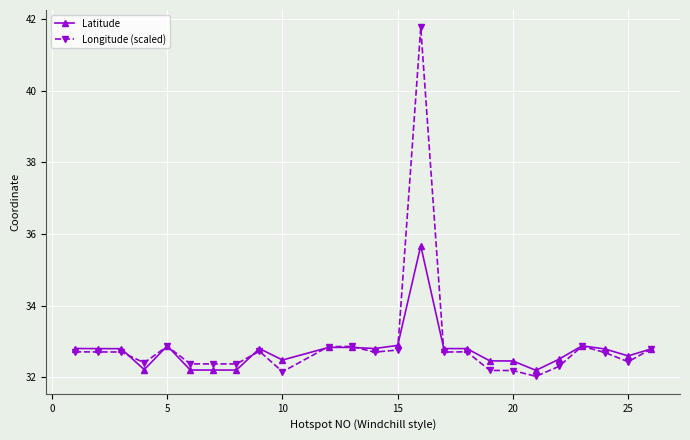

What is the value of the Longitude (scaled) point at the 6th from the left?

32.4